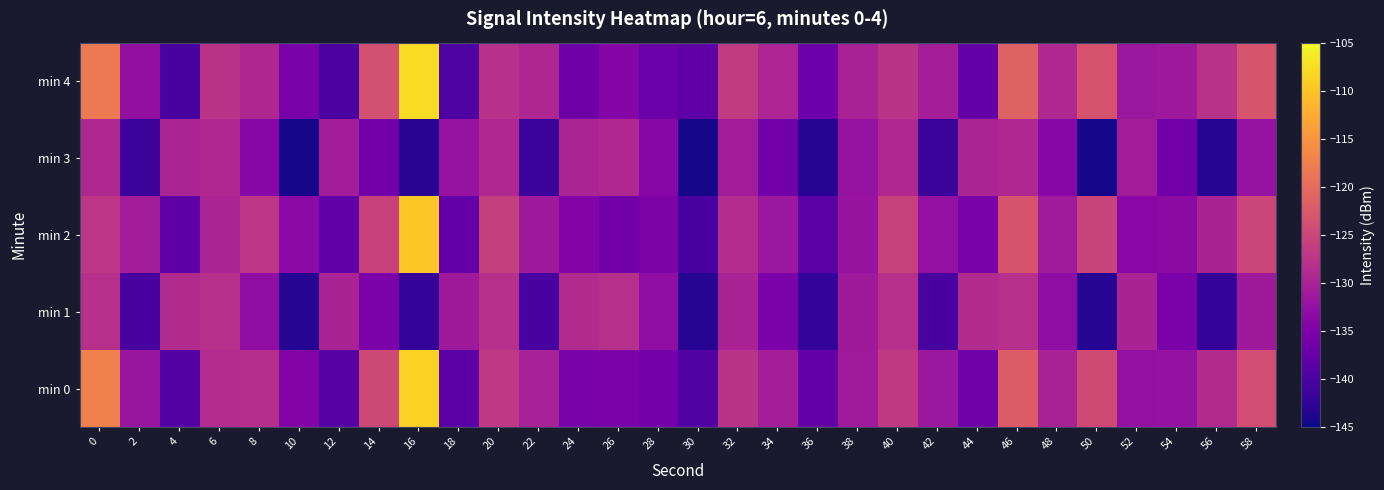

Reading left to right, list all the values displayed in this chart.

min 0: 0=-117.2	2=-131.8	4=-139.2	6=-128.7	8=-128.3	10=-134.5	12=-138.9	14=-124.7	16=-108.7	18=-138.6	20=-127.0	22=-130.3	24=-135.4	26=-135.2	28=-136.0	30=-139.2	32=-127.7	34=-130.6	36=-137.7	38=-131.1	40=-126.8	42=-131.6	44=-136.3	46=-122.2	48=-130.1	50=-124.4	52=-132.6	54=-132.4	56=-128.9	58=-124.0
min 1: 0=-128.1	2=-140.4	4=-128.8	6=-128.2	8=-133.1	10=-143.4	12=-129.9	14=-135.2	16=-142.2	18=-131.2	20=-128.1	22=-140.4	24=-128.8	26=-128.2	28=-133.1	30=-143.4	32=-129.9	34=-135.2	36=-142.2	38=-131.2	40=-128.1	42=-140.4	44=-128.8	46=-128.2	48=-133.1	50=-143.4	52=-129.9	54=-135.2	56=-142.2	58=-131.2
min 2: 0=-127.2	2=-130.8	4=-138.2	6=-129.7	8=-127.3	10=-133.5	12=-137.9	14=-125.7	16=-109.7	18=-137.6	20=-126.0	22=-131.3	24=-134.4	26=-136.2	28=-135.0	30=-140.2	32=-128.7	34=-131.6	36=-138.7	38=-132.1	40=-125.8	42=-132.6	44=-135.3	46=-123.2	48=-131.1	50=-125.4	52=-133.6	54=-133.4	56=-129.9	58=-125.0
min 3: 0=-129.1	2=-141.4	4=-129.8	6=-129.2	8=-134.1	10=-144.4	12=-130.9	14=-136.2	16=-143.2	18=-132.2	20=-129.1	22=-141.4	24=-129.8	26=-129.2	28=-134.1	30=-144.4	32=-130.9	34=-136.2	36=-143.2	38=-132.2	40=-129.1	42=-141.4	44=-129.8	46=-129.2	48=-134.1	50=-144.4	52=-130.9	54=-136.2	56=-143.2	58=-132.2
min 4: 0=-118.2	2=-132.8	4=-140.2	6=-127.7	8=-129.3	10=-135.5	12=-139.9	14=-123.7	16=-107.7	18=-139.6	20=-128.0	22=-129.3	24=-136.4	26=-134.2	28=-137.0	30=-138.2	32=-126.7	34=-129.6	36=-136.7	38=-130.1	40=-127.8	42=-130.6	44=-137.3	46=-121.2	48=-129.1	50=-123.4	52=-131.6	54=-131.4	56=-127.9	58=-123.0